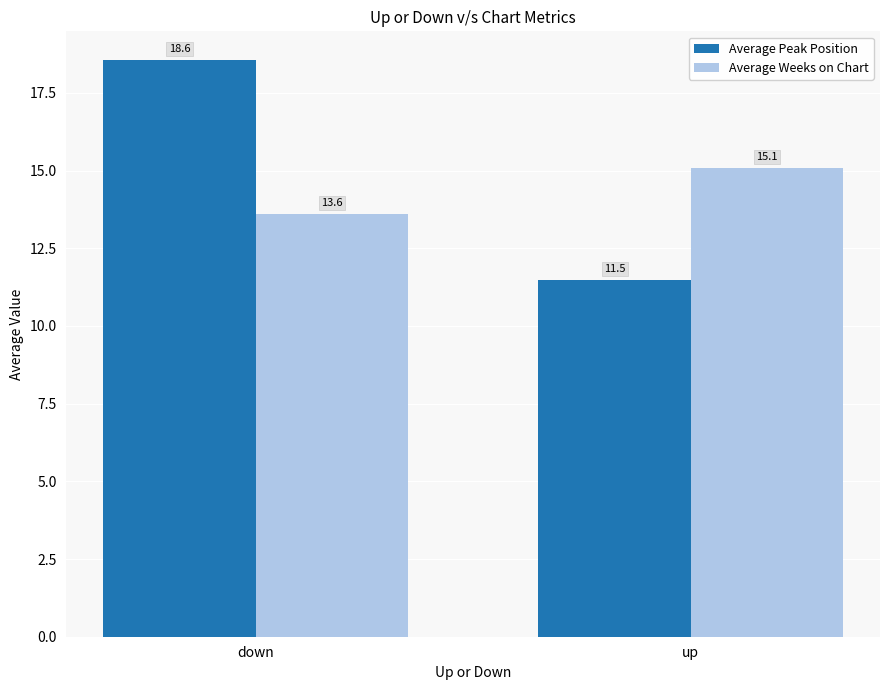

At how many categories does at least one series exceed 17?

1